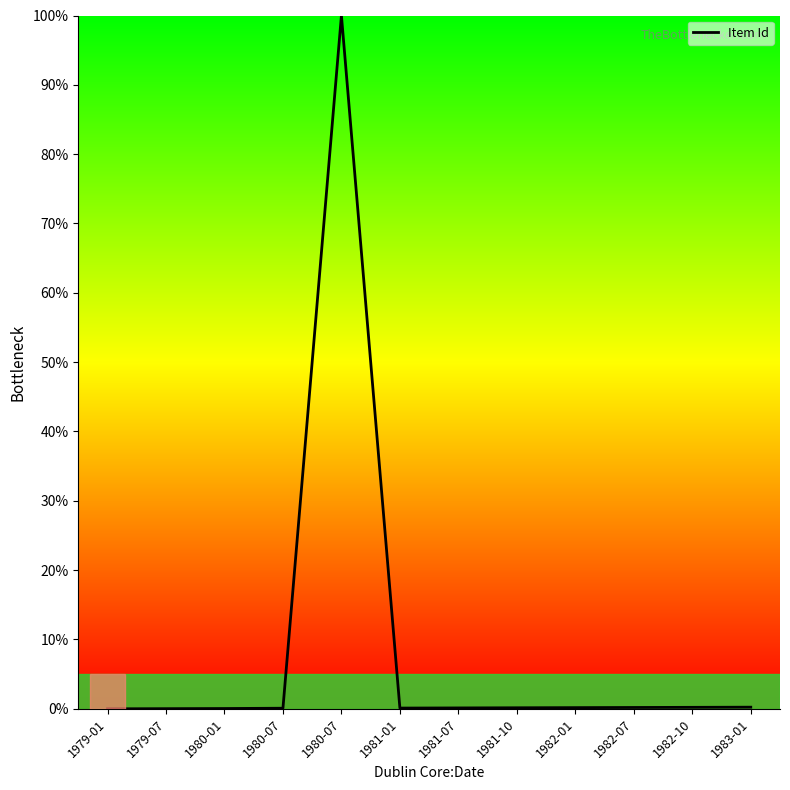

Reading left to right, list all the values displayed in this chart.

1979-01=0.0	1979-07=0.0	1980-01=0.0	1980-07=0.1	1980-07=100.0	1981-01=0.1	1981-07=0.1	1981-10=0.2	1982-01=0.2	1982-07=0.2	1982-10=0.2	1983-01=0.2